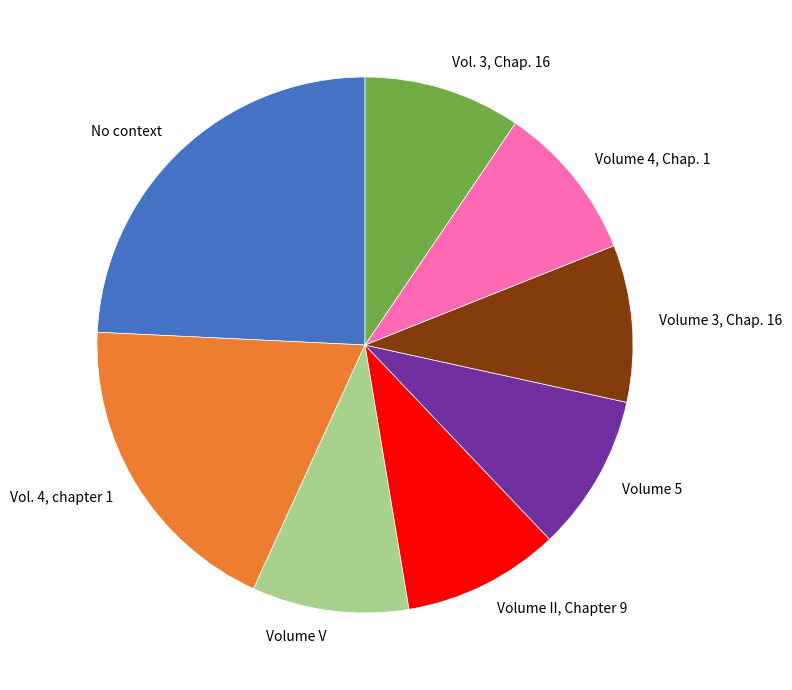

Is there any slice that represents more than half of the pie?

No